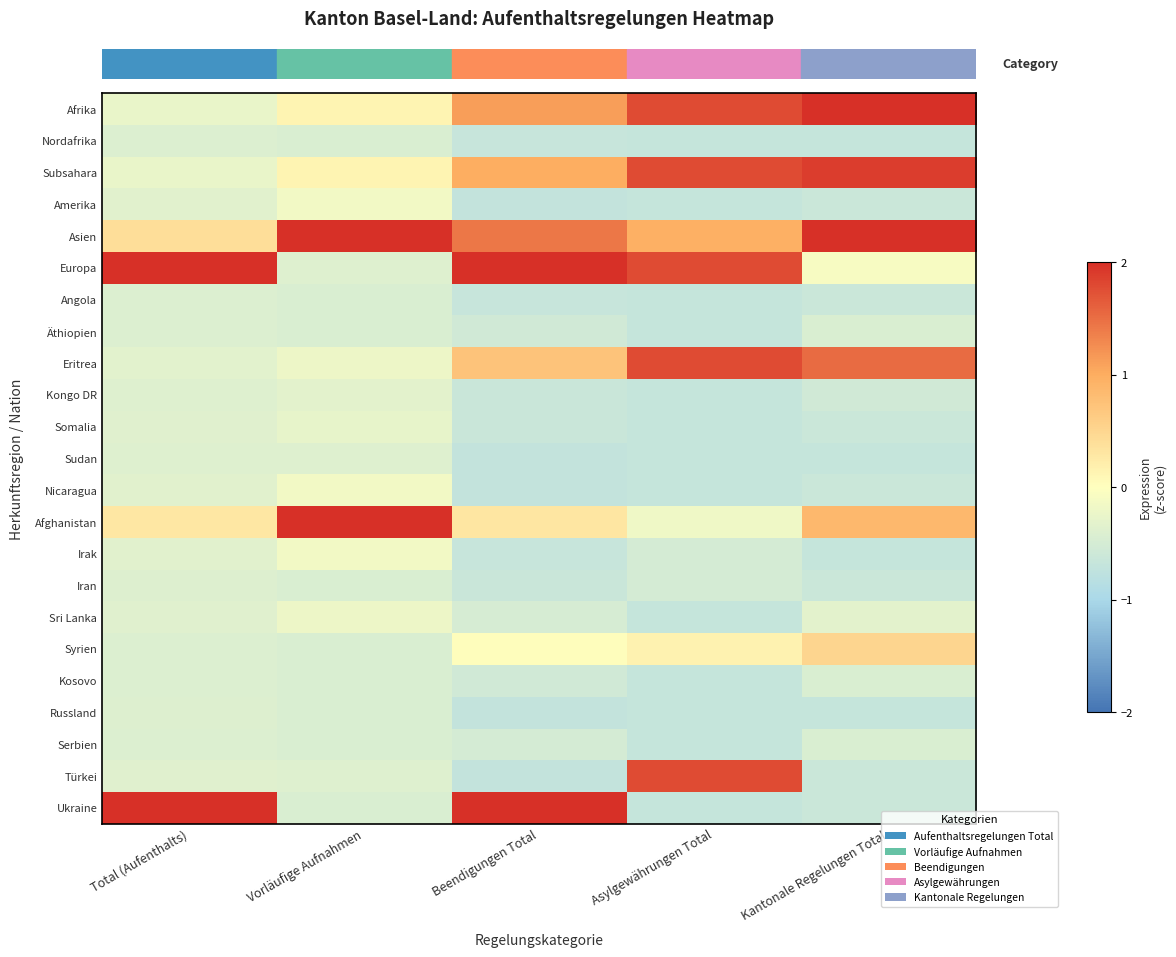

How many categories are shown in the chart?

5